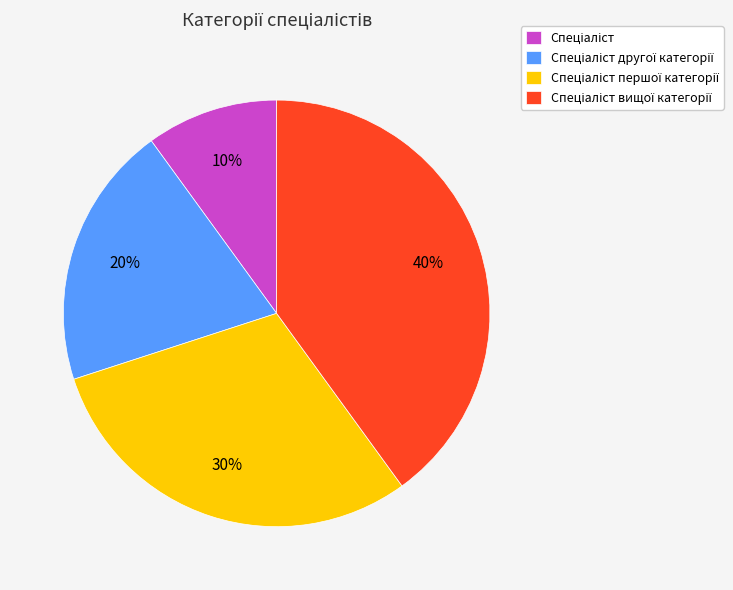

Is there any slice that represents more than half of the pie?

No